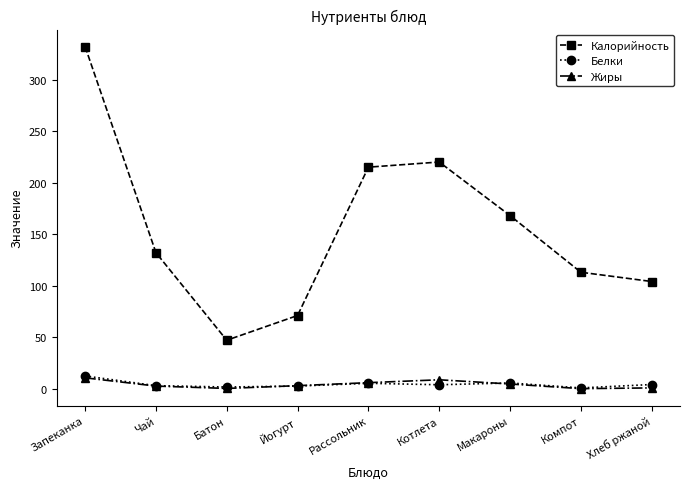

What is the label of the 5th point from the right?

Рассольник